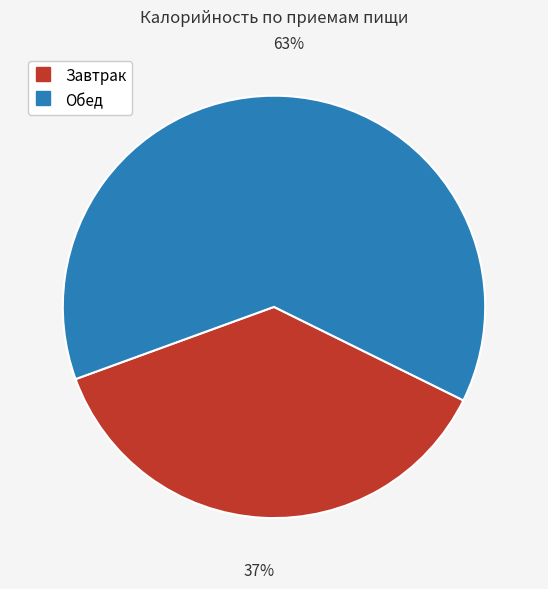

Is there any slice that represents more than half of the pie?

Yes